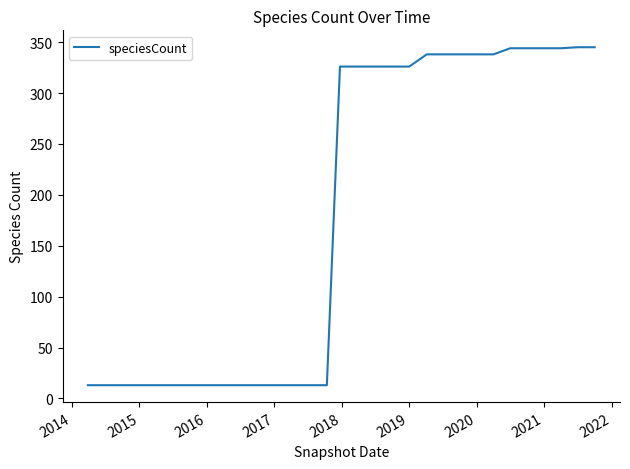

What is the smallest value displayed?

13